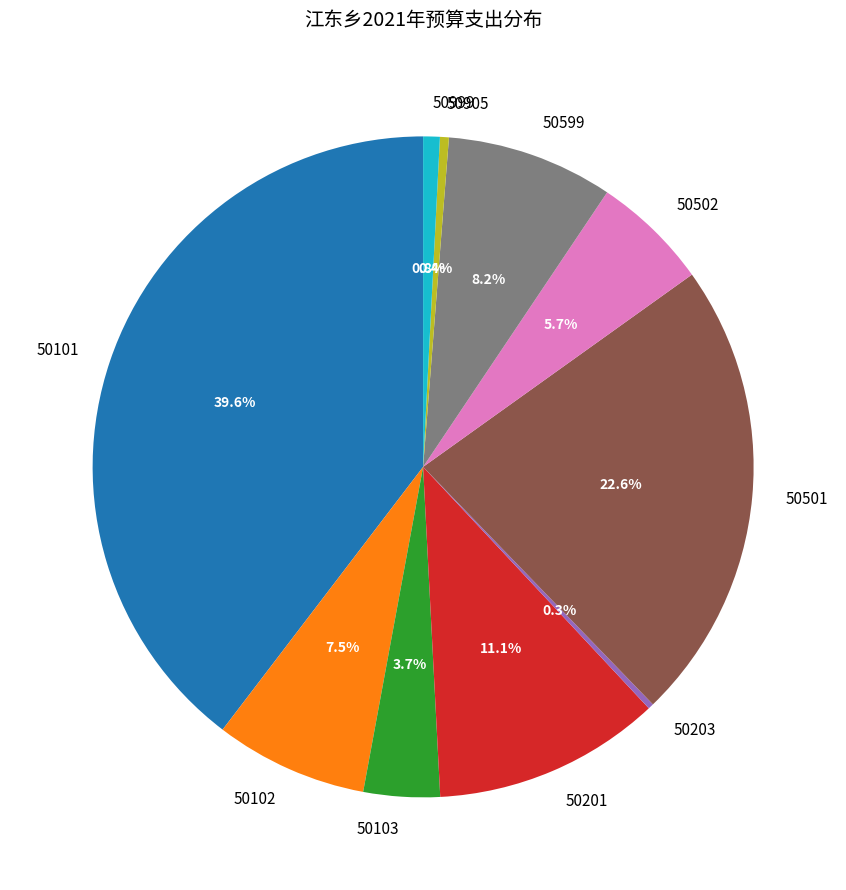

How much of the chart is everything except 50999?

99.2%